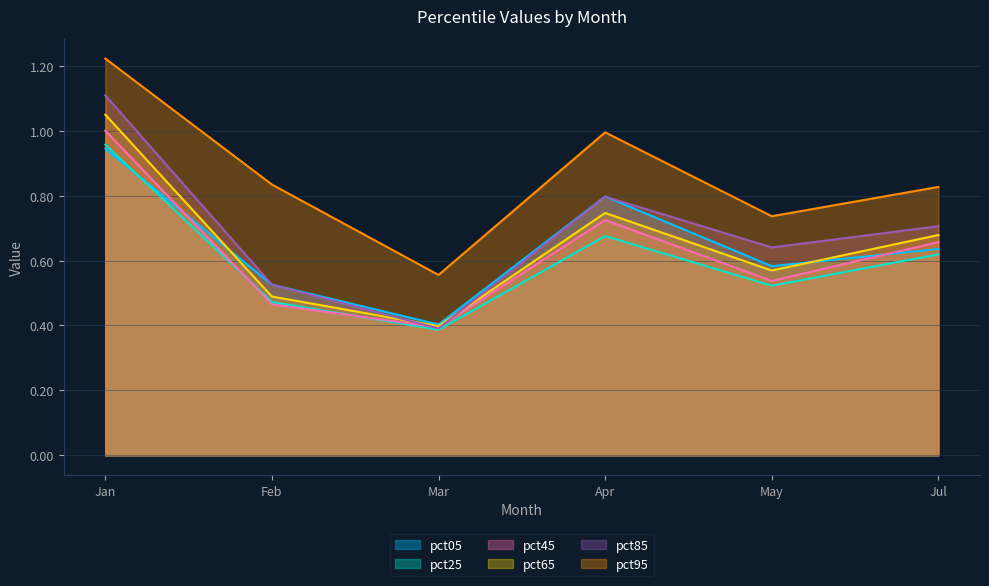

The value of pct85 at May is 0.6. True or false?

True